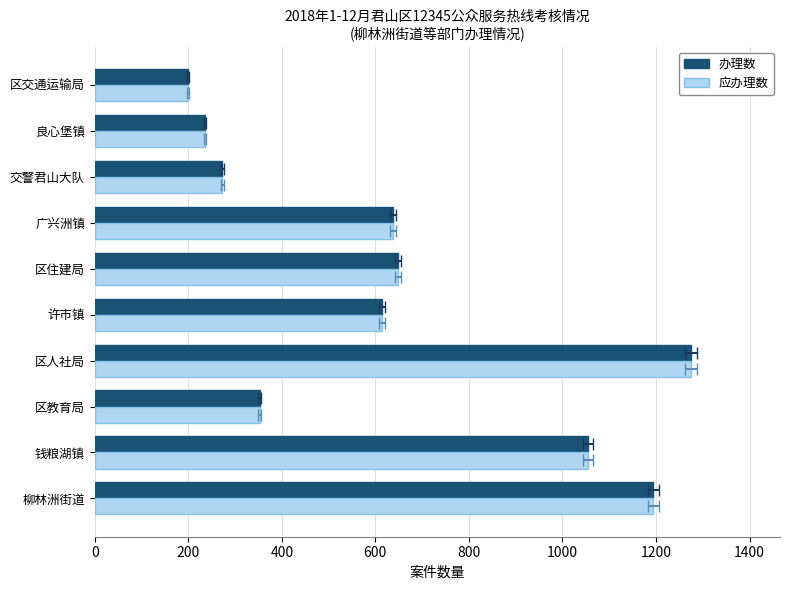

List the series in order of their peak value, lowest first.

办理数, 应办理数